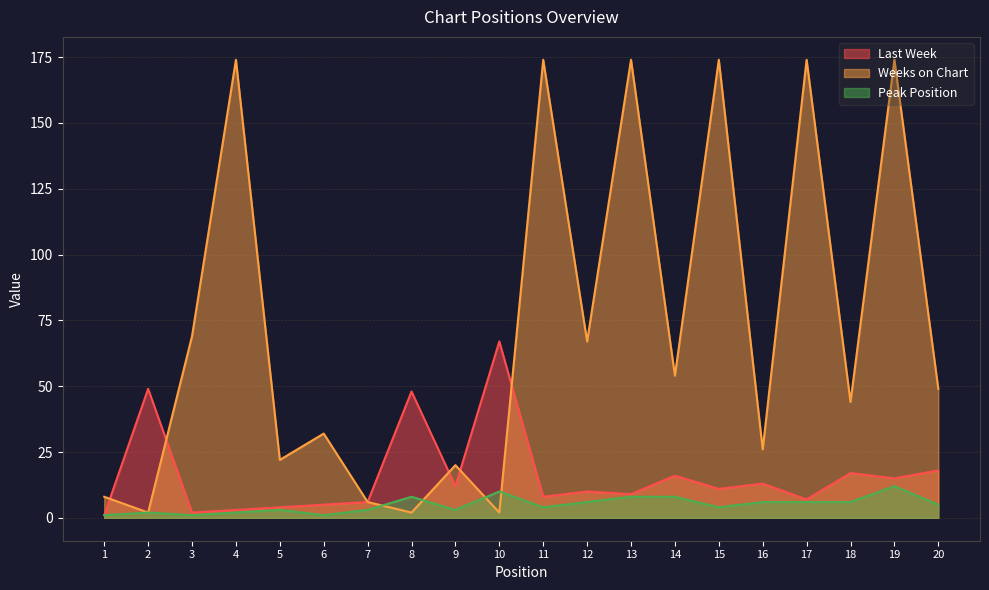

Rank the categories by Peak Position value from highest to lowest.

19, 10, 8, 13, 14, 12, 16, 17, 18, 20, 11, 15, 5, 7, 9, 2, 4, 1, 3, 6